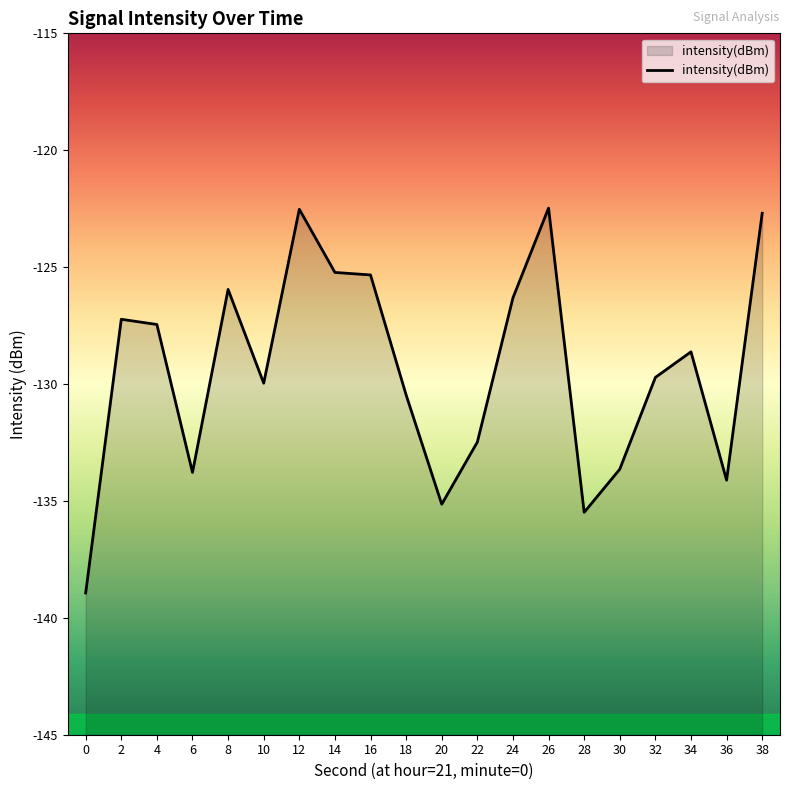

Rank the categories by value from lowest to highest.

0, 28, 20, 36, 6, 30, 22, 18, 10, 32, 34, 4, 2, 24, 8, 16, 14, 38, 12, 26